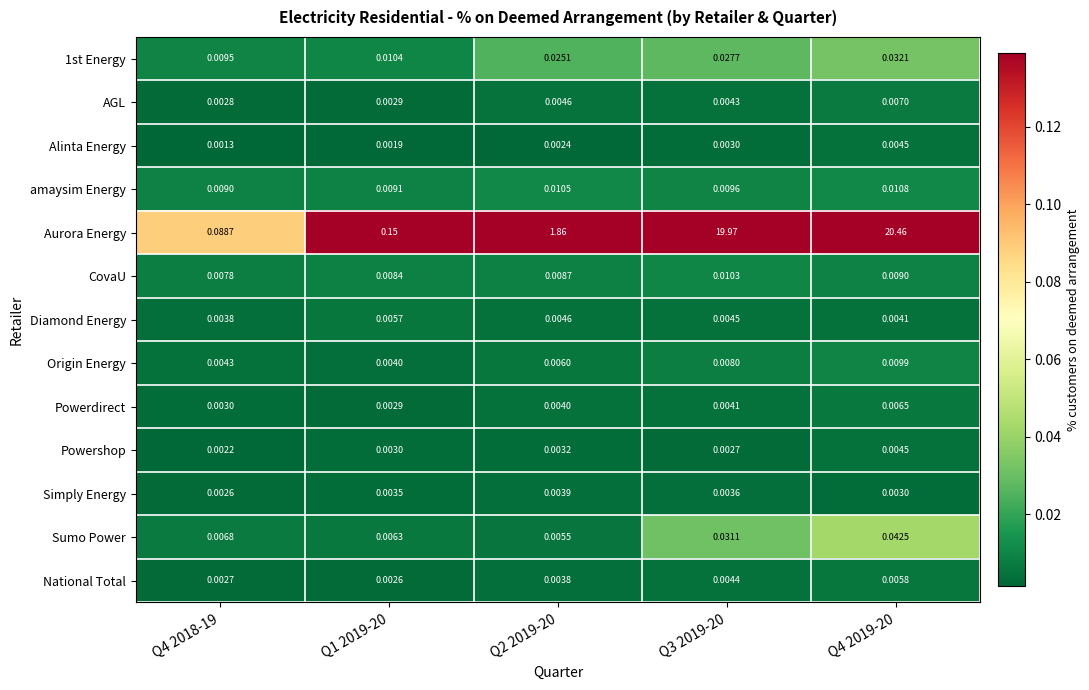

Which series has the largest range (max minus min)?

Aurora Energy